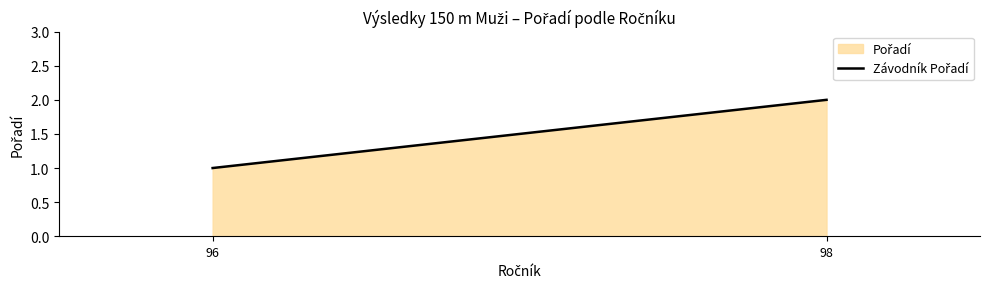

Reading left to right, transcribe all the data shown in this chart.

1	2